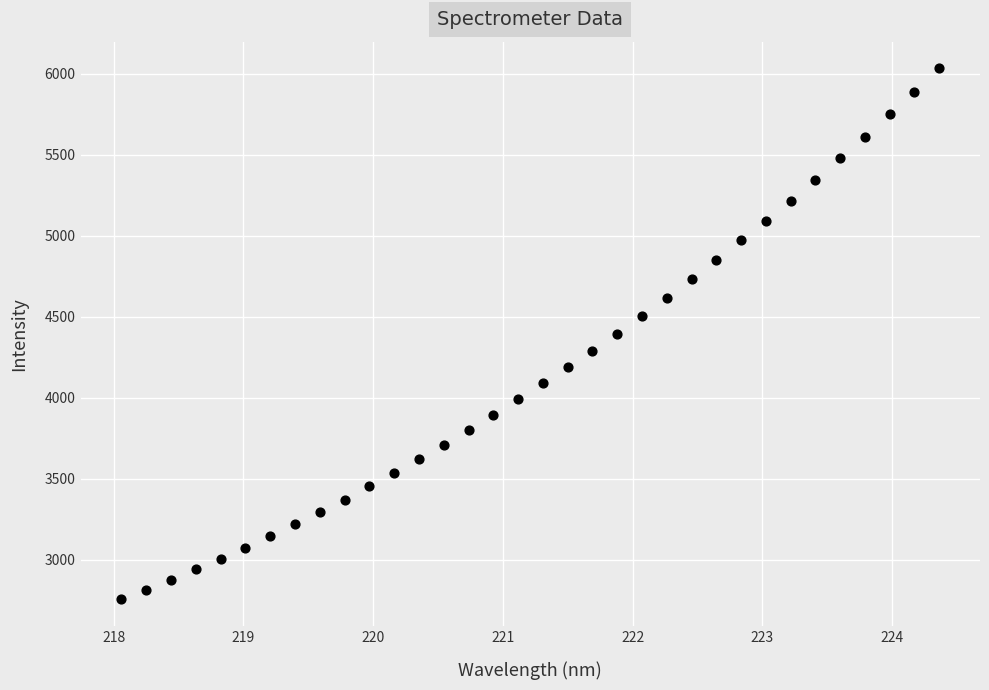

What is the range of X values (max minus min)?

6.3